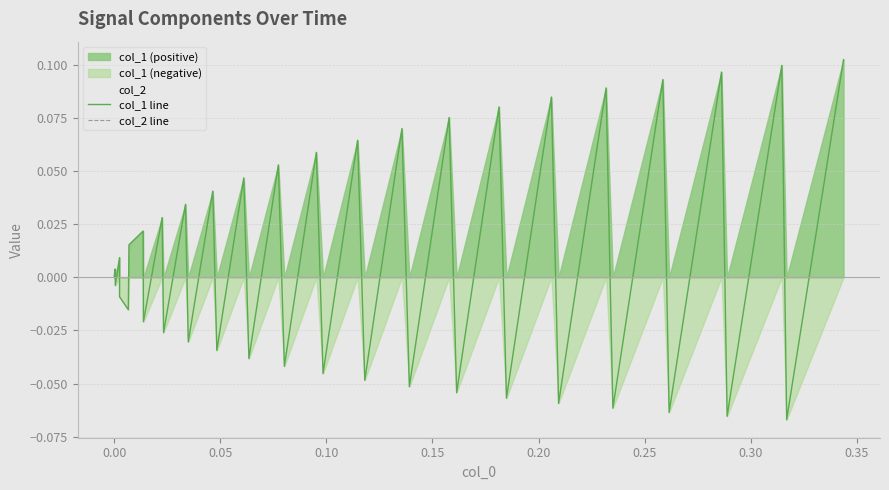

At how many categories does at least one series exceed 0?

20